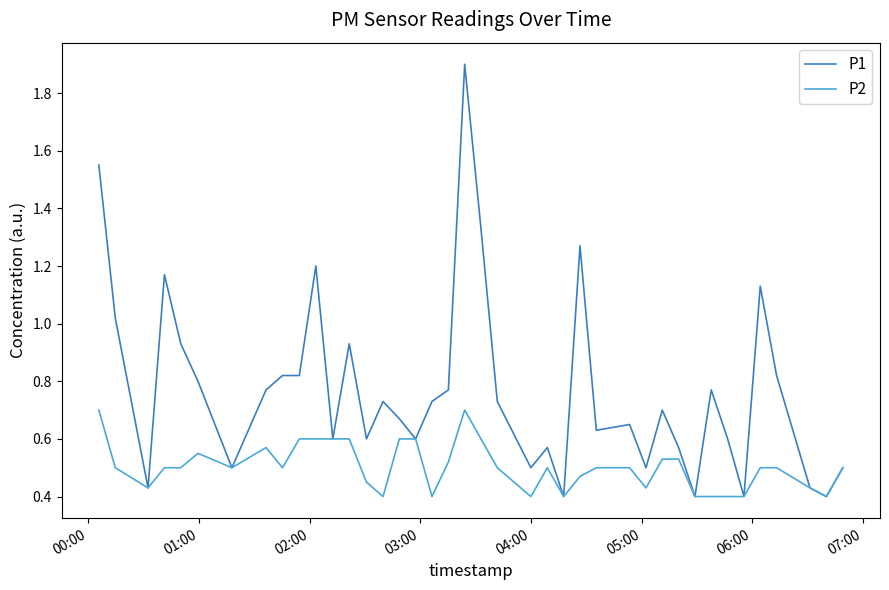

List the series in order of their overall mean, lowest first.

P2, P1